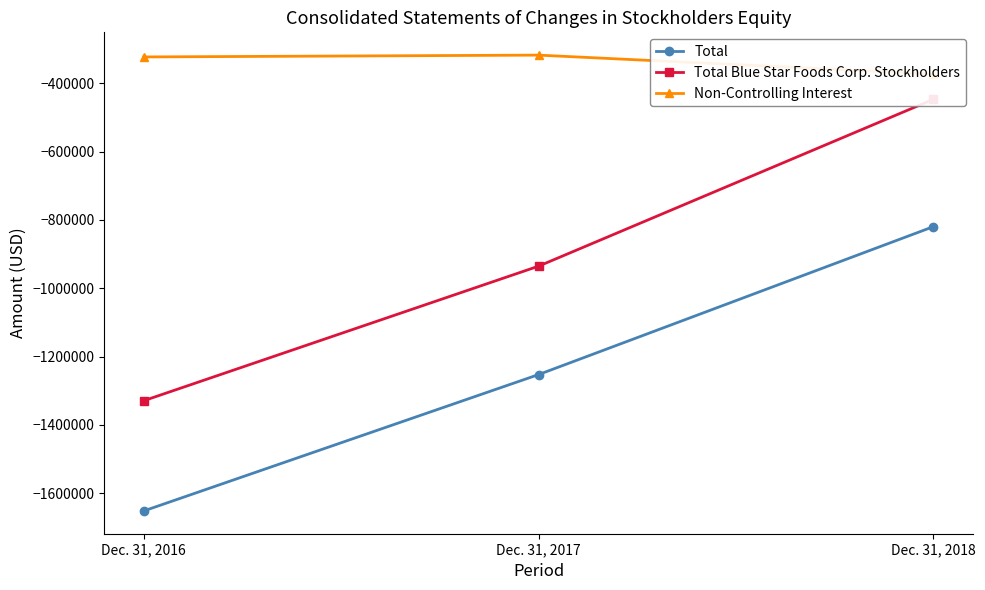

True or false: Total Blue Star Foods Corp. Stockholders has a value of -632986 at Dec. 31, 2017.

False